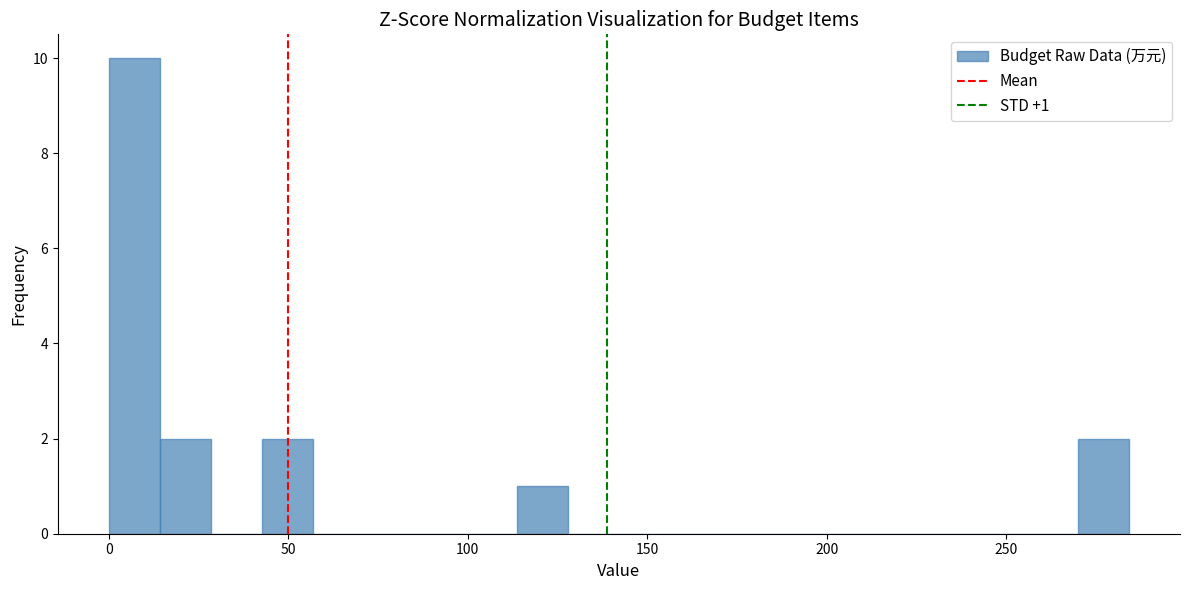

Around what value on the x-axis is the tallest bar? Give the approximate position of its centre, as read against the axis.

5